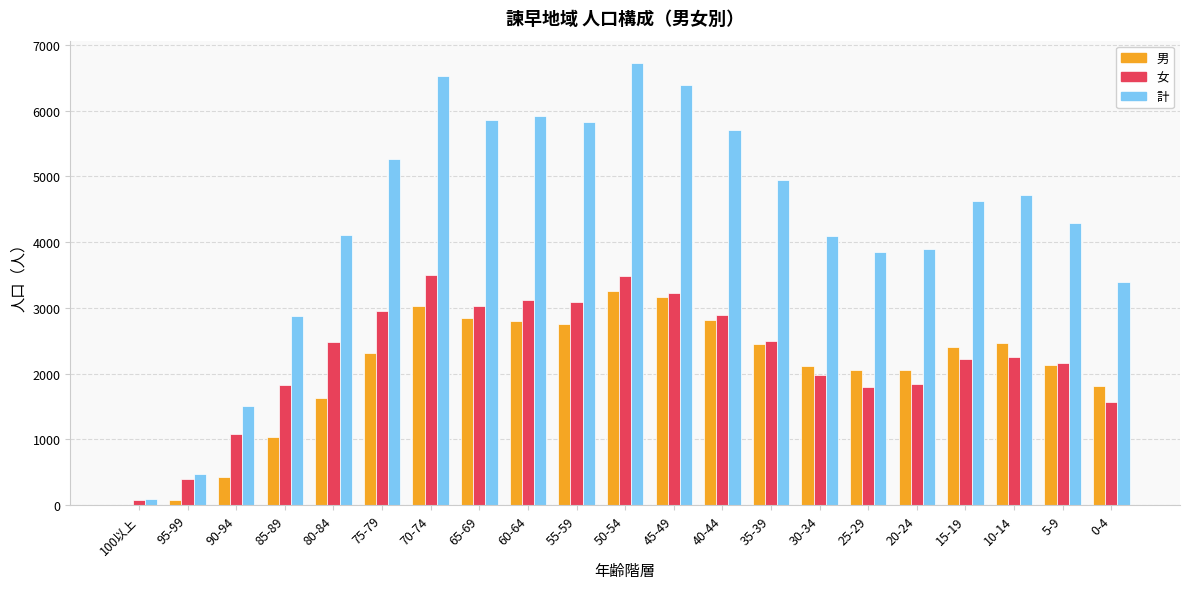

Between 55-59 and 25-29, which series saw the biggest shift?

計